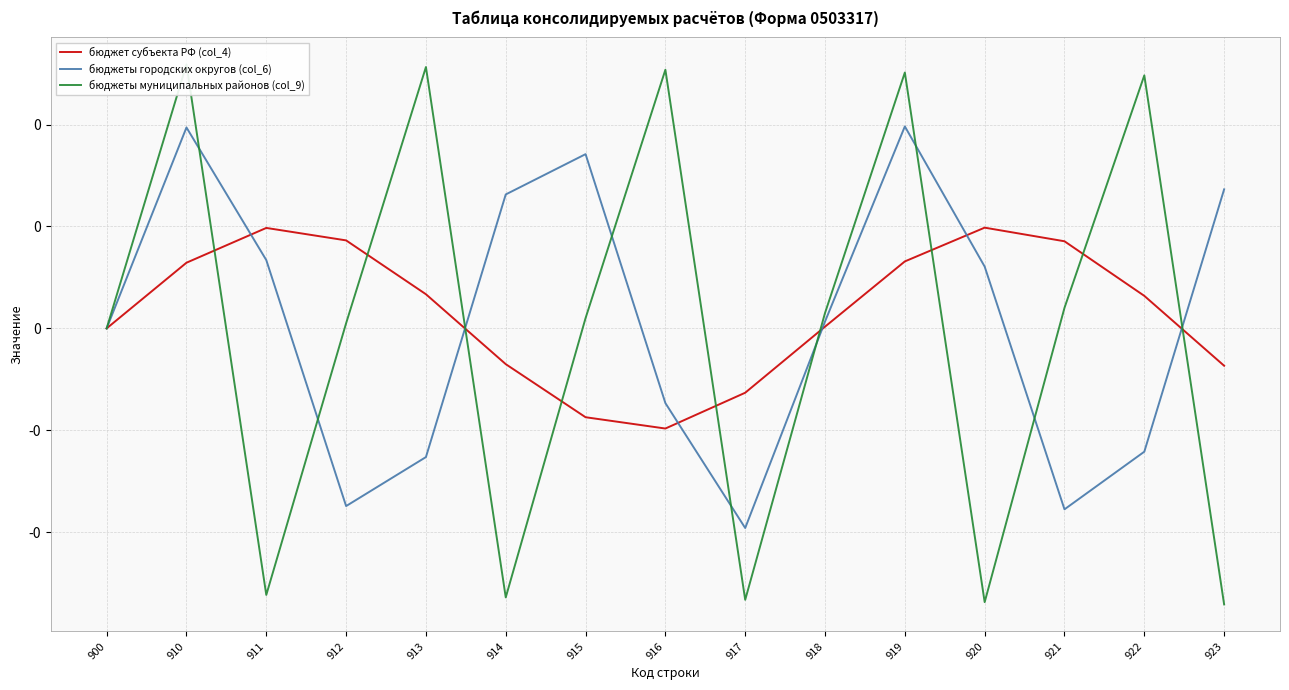

Which category has the highest value across all series?

910